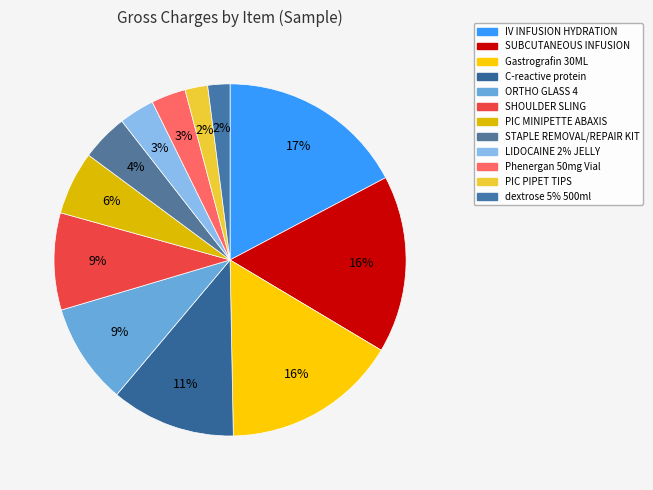

Is there a majority slice in this chart?

No